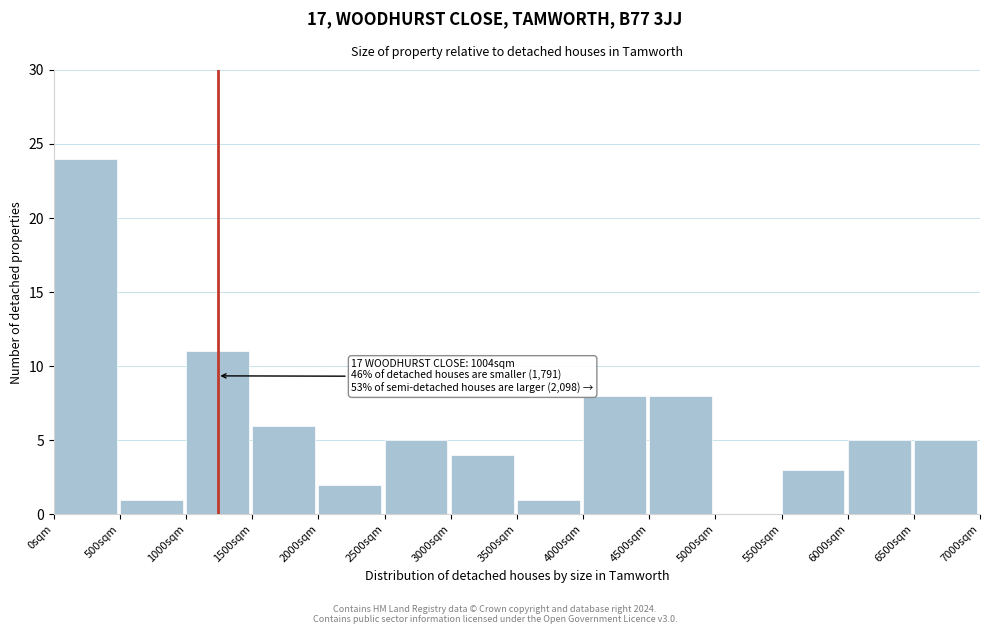

Over which range of the x-axis is the bar tallest?

0 to 500